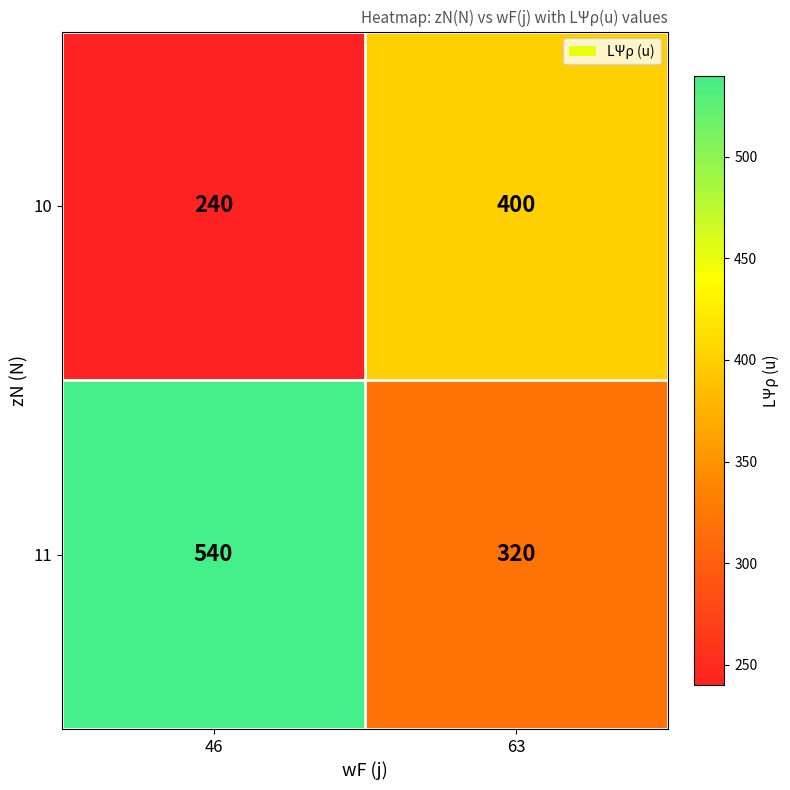

Which category has the lowest value across all series?

46